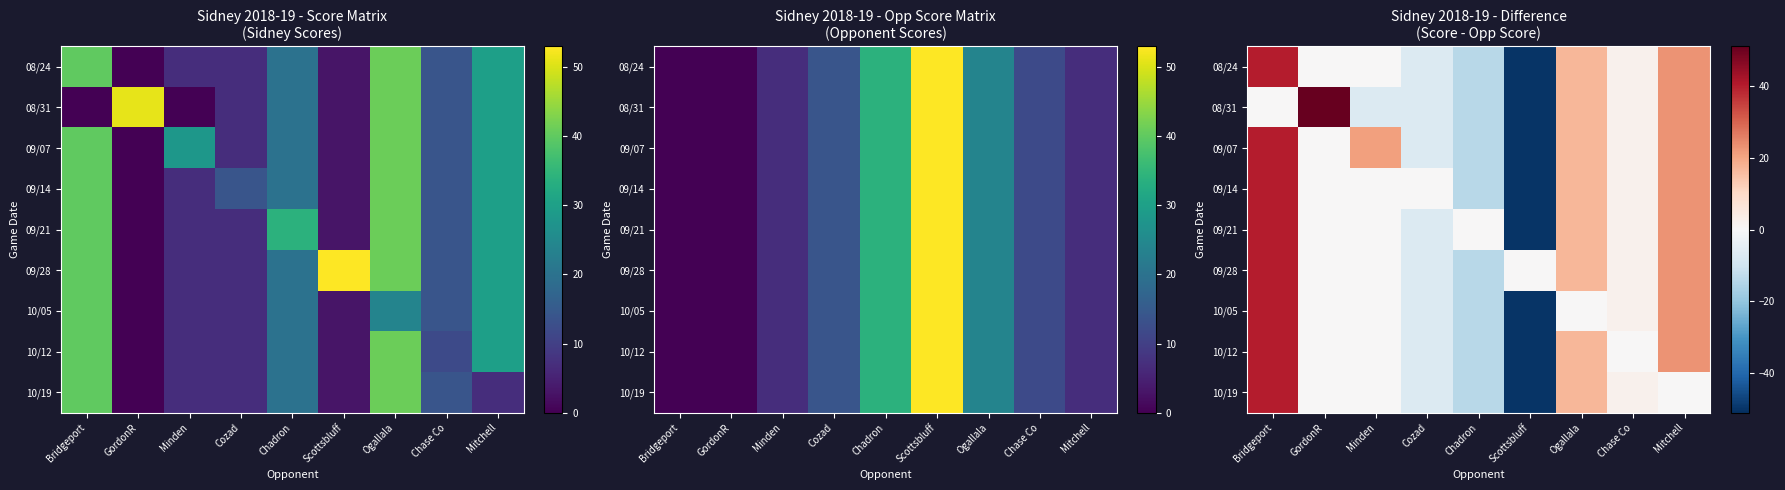

Which series has the largest total across all categories?

09/28